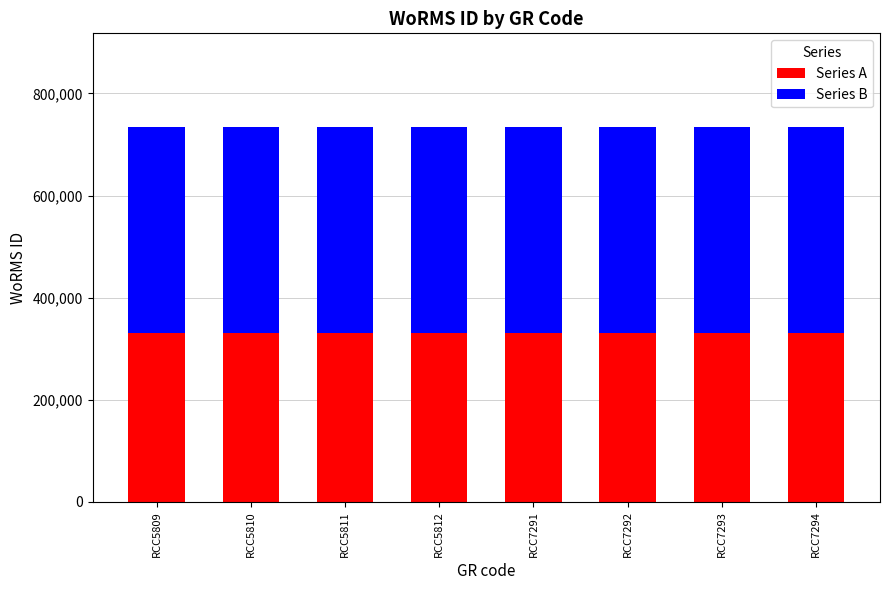

What is the sum of the Series A values at RCC7292 and RCC5811?

660797.1